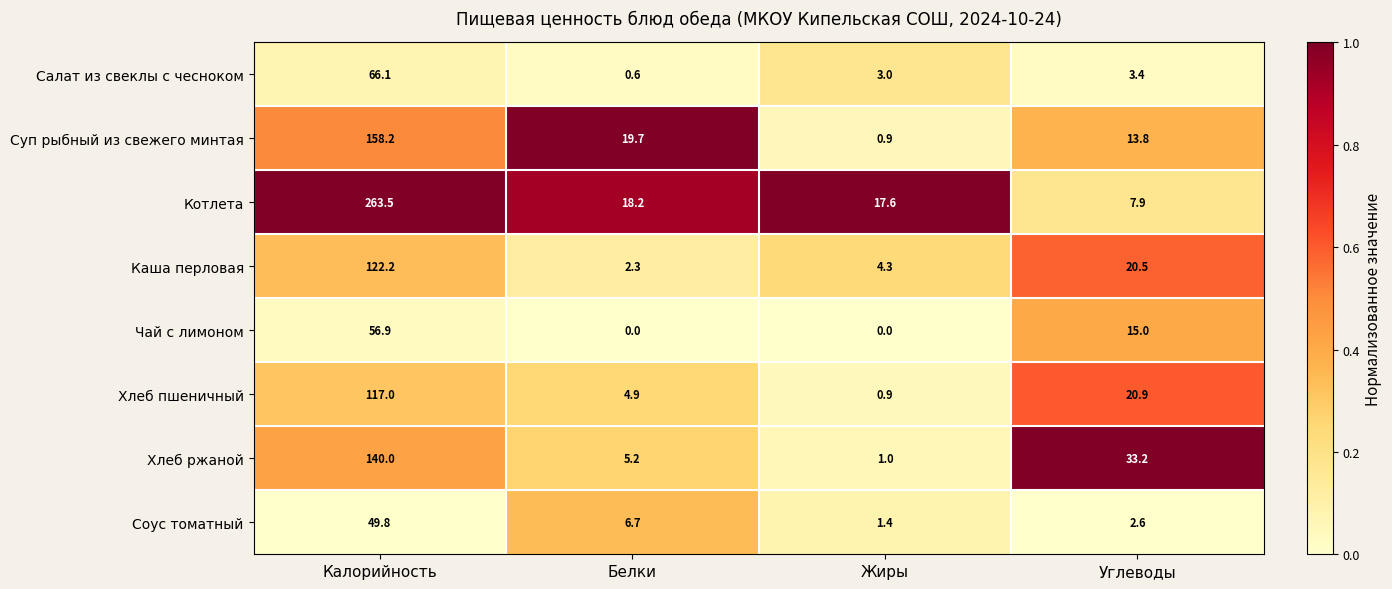

List the series in order of their peak value, highest first.

Котлета, Суп рыбный из свежего минтая, Хлеб ржаной, Каша перловая, Хлеб пшеничный, Салат из свеклы с чесноком, Чай с лимоном, Соус томатный